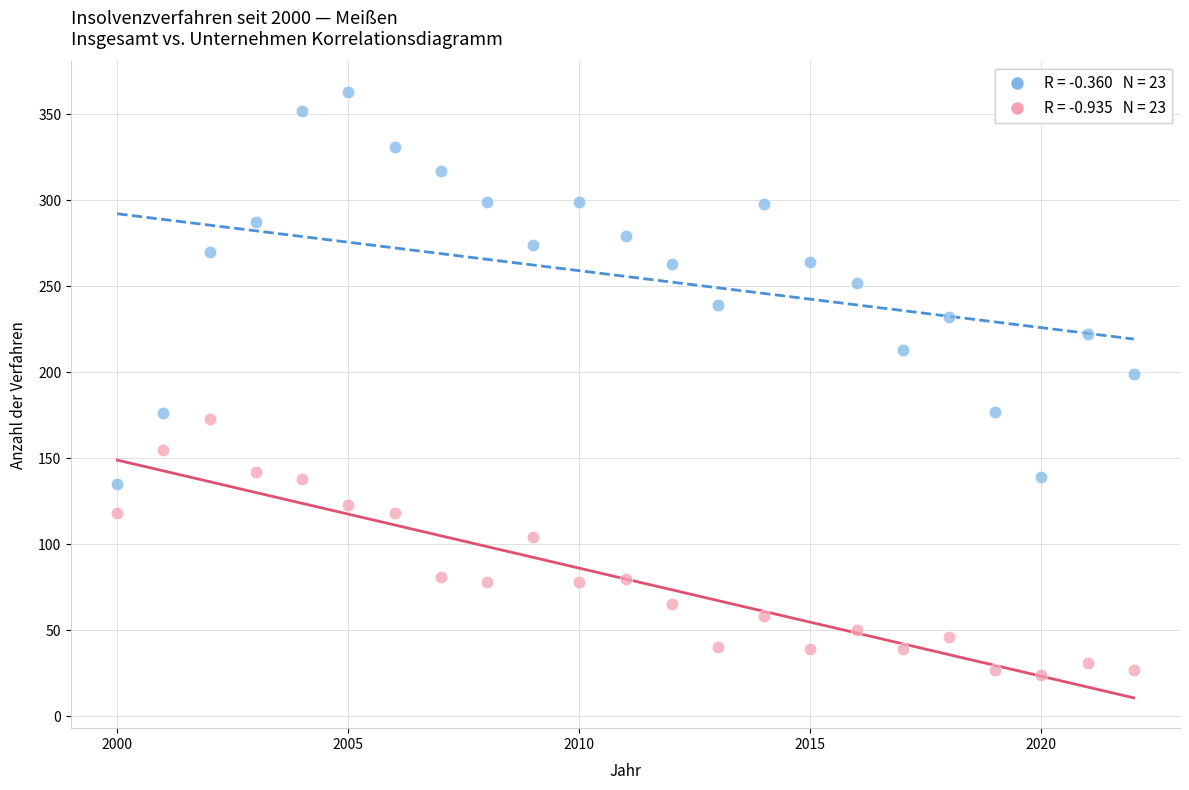

Across all series, what Y value is closest to 193?

199